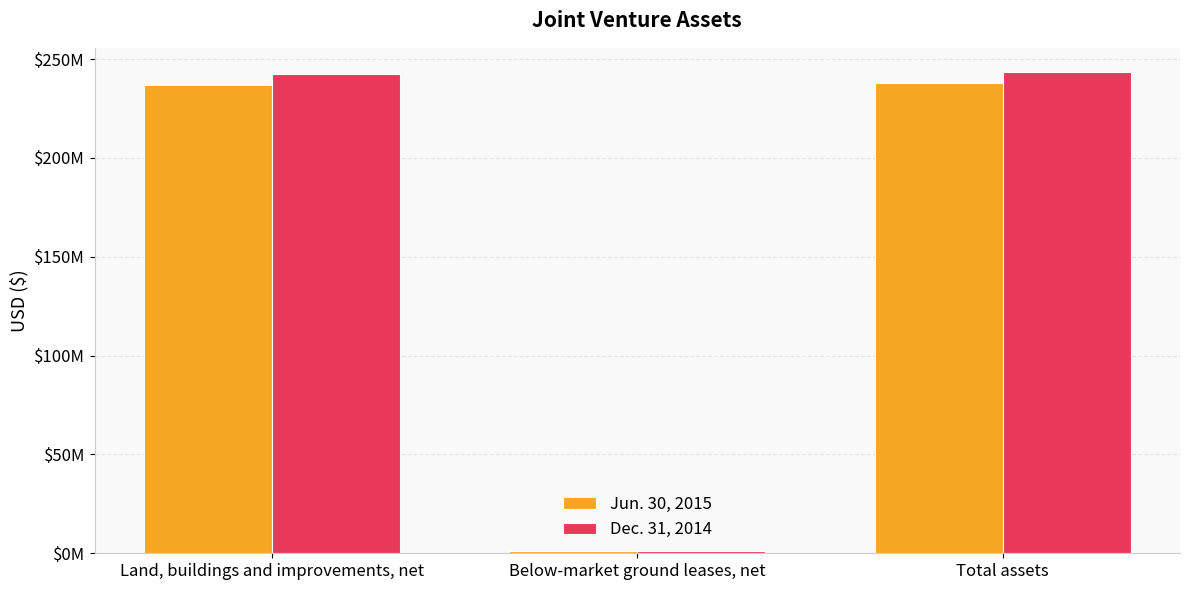

Reading left to right, extract all data points from this chart.

Jun. 30, 2015: 236973000	941000	237914000
Dec. 31, 2014: 242578000	947000	243525000